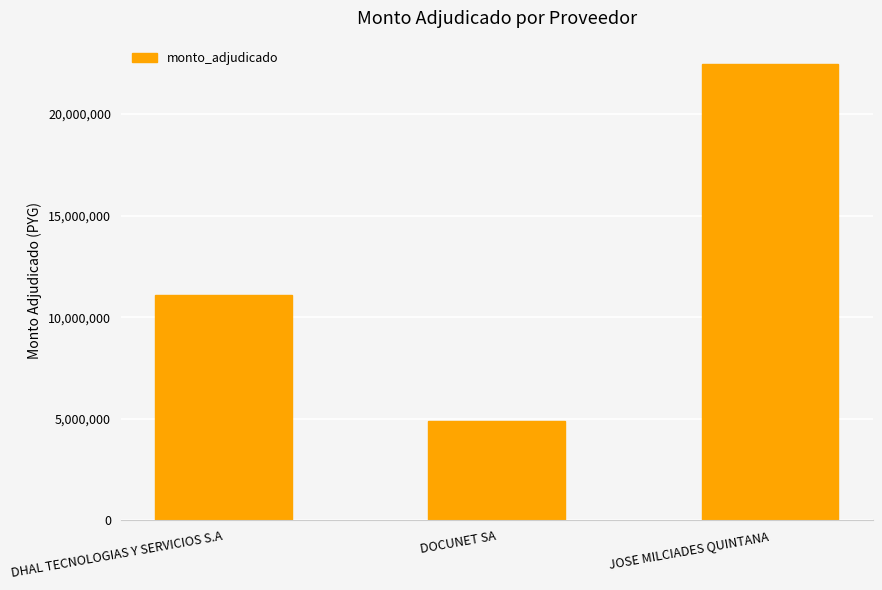

True or false: the data shows 4900000 at DOCUNET SA.

True